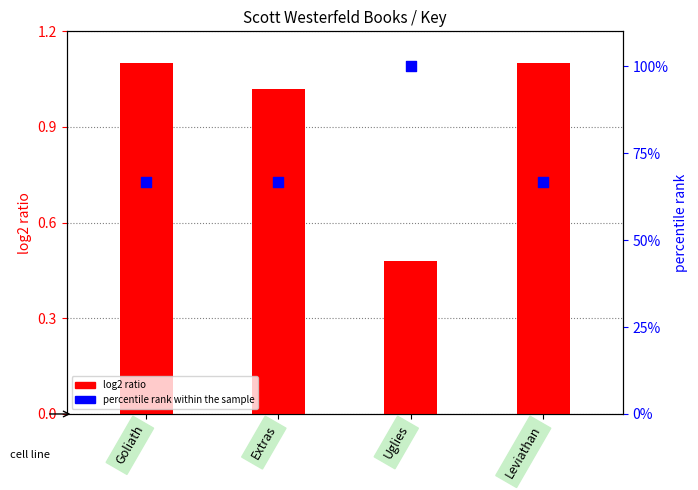

Which series has the largest total across all categories?

percentile rank within the sample